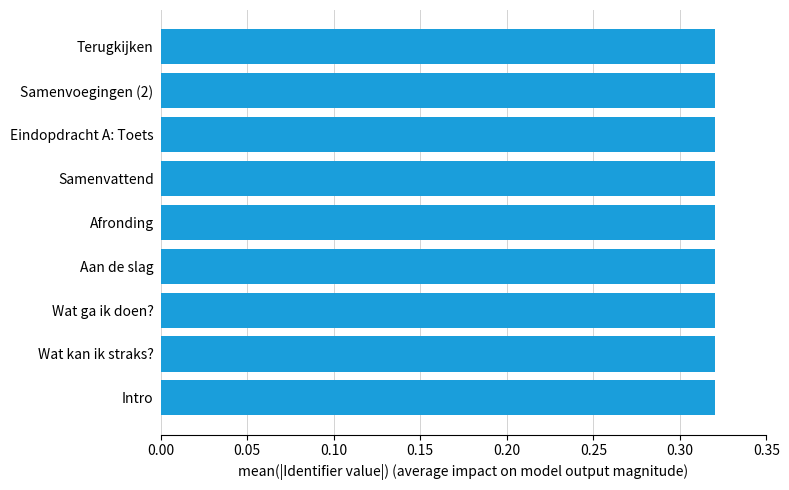

Count the values in the range 0 to 1.

9